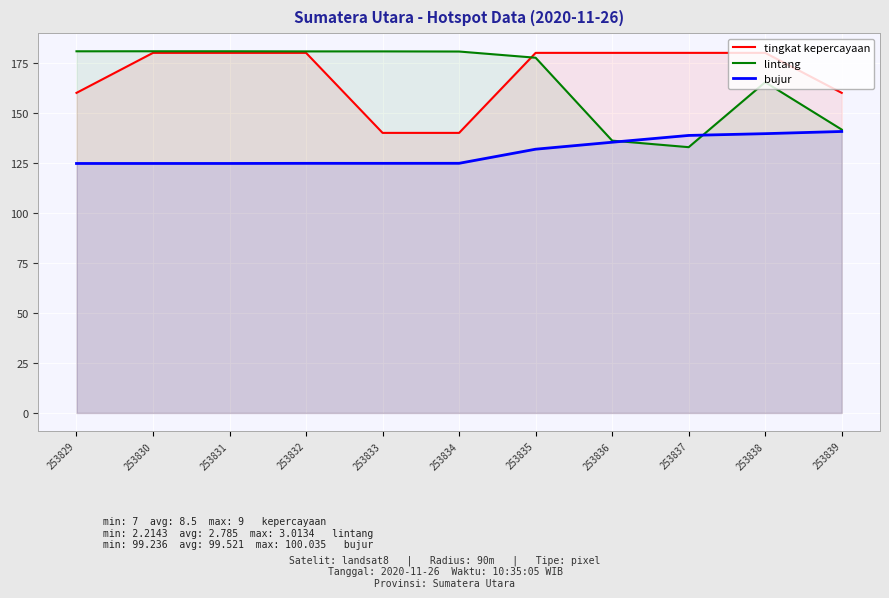

Reading left to right, transcribe all the data shown in this chart.

tingkat kepercayaan: 253829=160.0	253830=180.0	253831=180.0	253832=180.0	253833=140.0	253834=140.0	253835=180.0	253836=180.0	253837=180.0	253838=180.0	253839=160.0
lintang: 253829=180.8	253830=180.8	253831=180.8	253832=180.7	253833=180.7	253834=180.7	253835=177.6	253836=136.1	253837=132.9	253838=165.3	253839=141.6
bujur: 253829=124.7	253830=124.7	253831=124.7	253832=124.8	253833=124.8	253834=124.8	253835=131.9	253836=135.3	253837=138.7	253838=139.6	253839=140.7